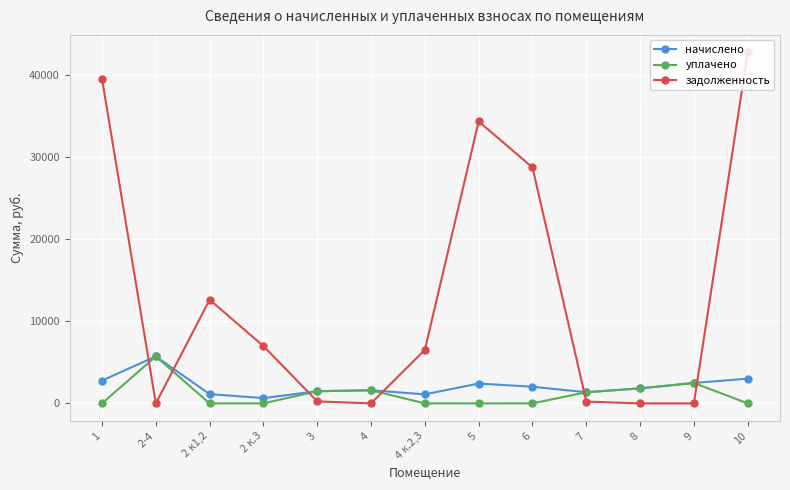

What is the greatest value displayed?

42699.3